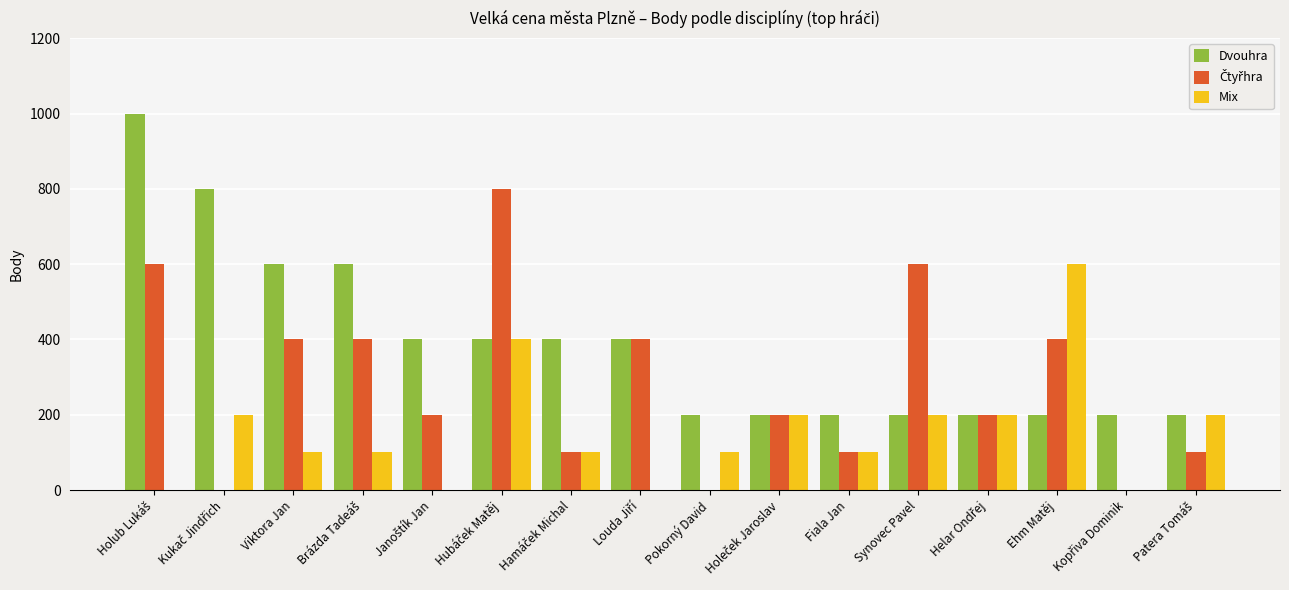

What is the maximum value for Dvouhra?

1000